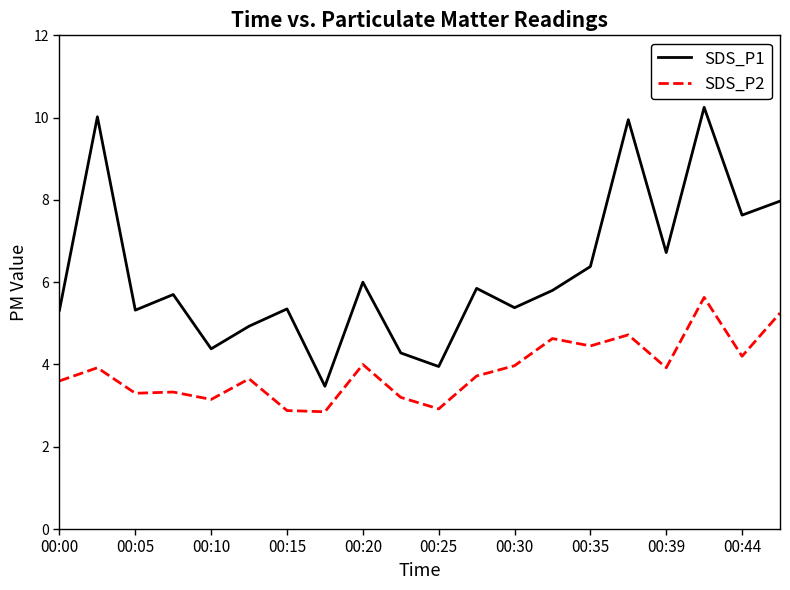

Which series has the largest range (max minus min)?

SDS_P1